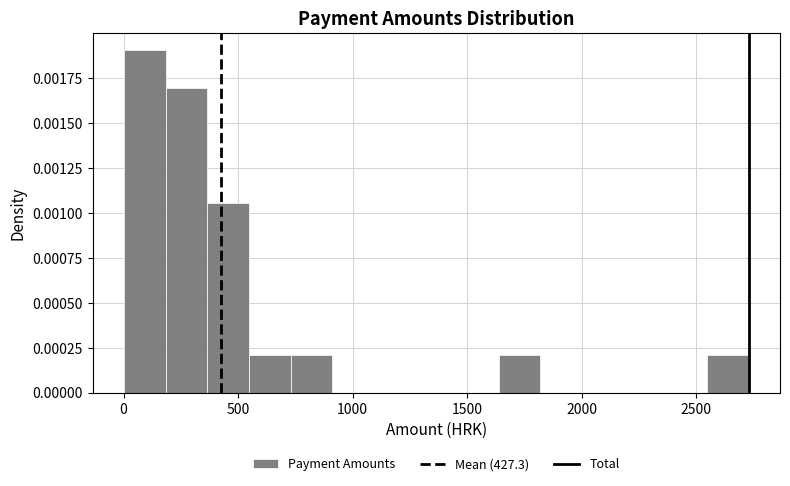

Around what value on the x-axis is the tallest bar? Give the approximate position of its centre, as read against the axis.

100